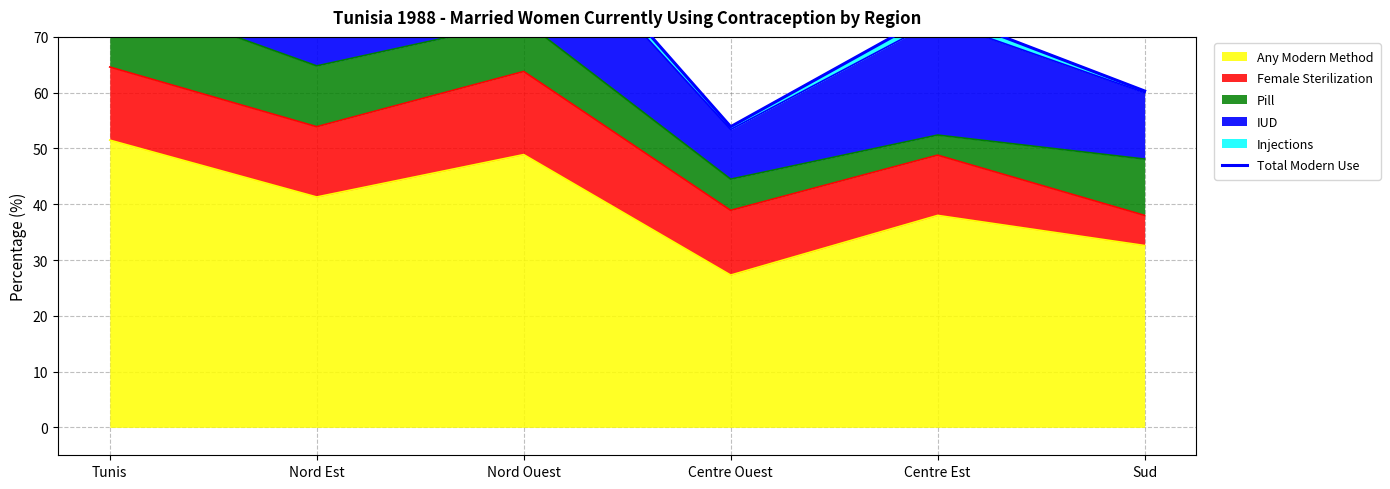

What is the smallest value displayed?

53.9